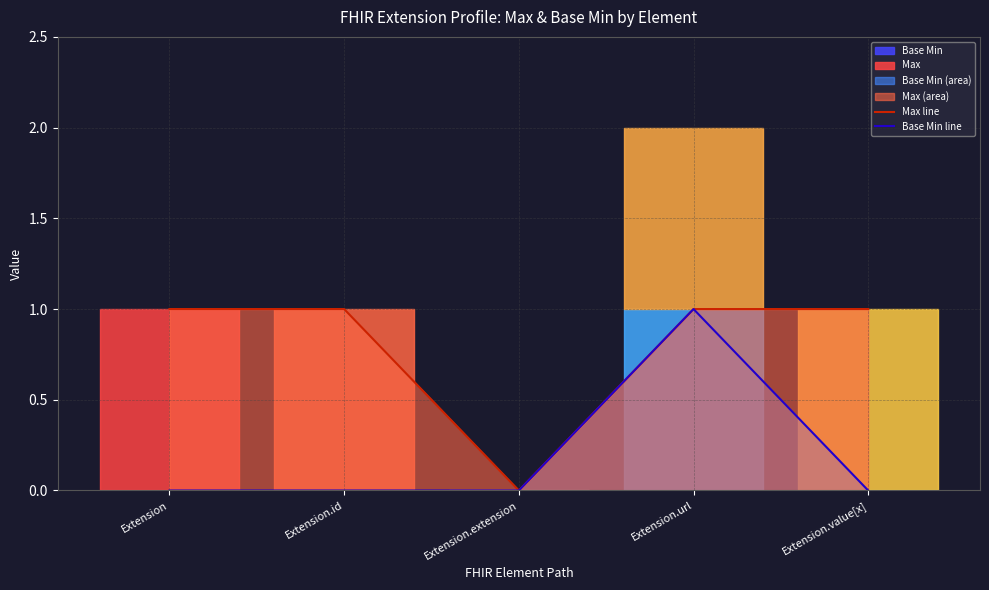

At Extension.id, list the series in order from smallest to largest.

Base Min line, Max line